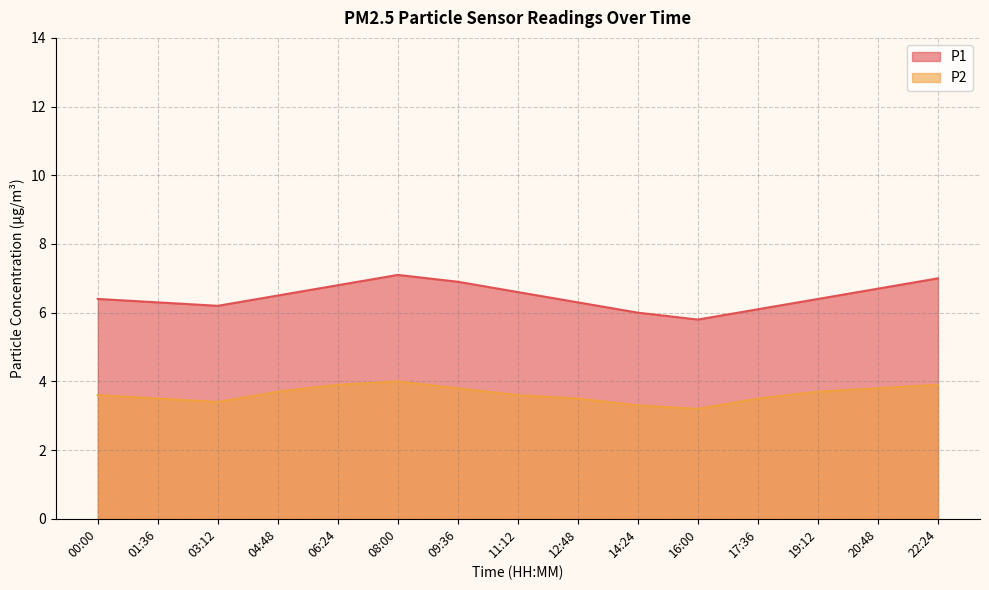

What are all the series names shown in the legend?

P1, P2